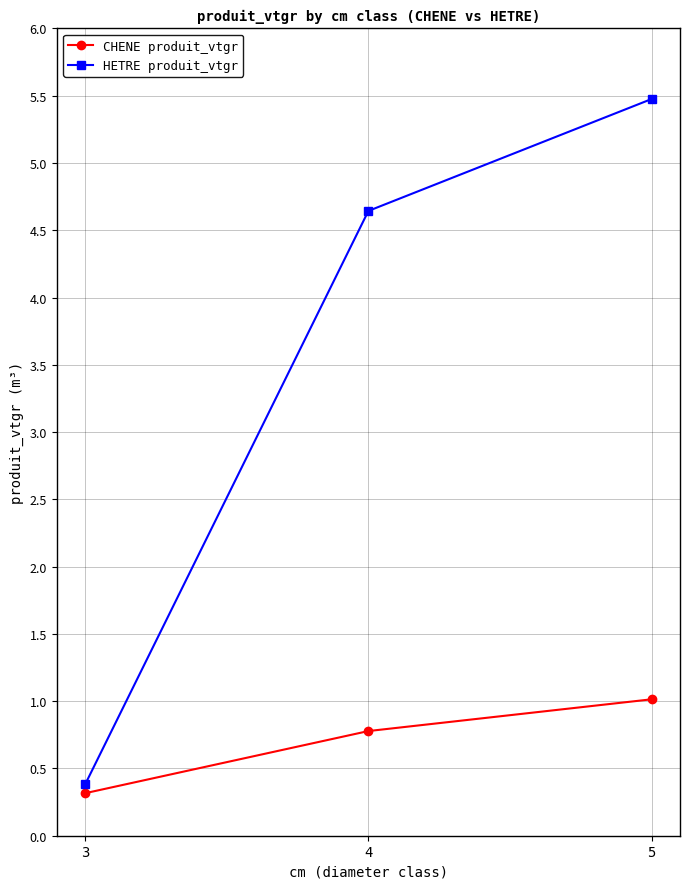

What is the value of the HETRE produit_vtgr point at the 3rd from the left?

5.5